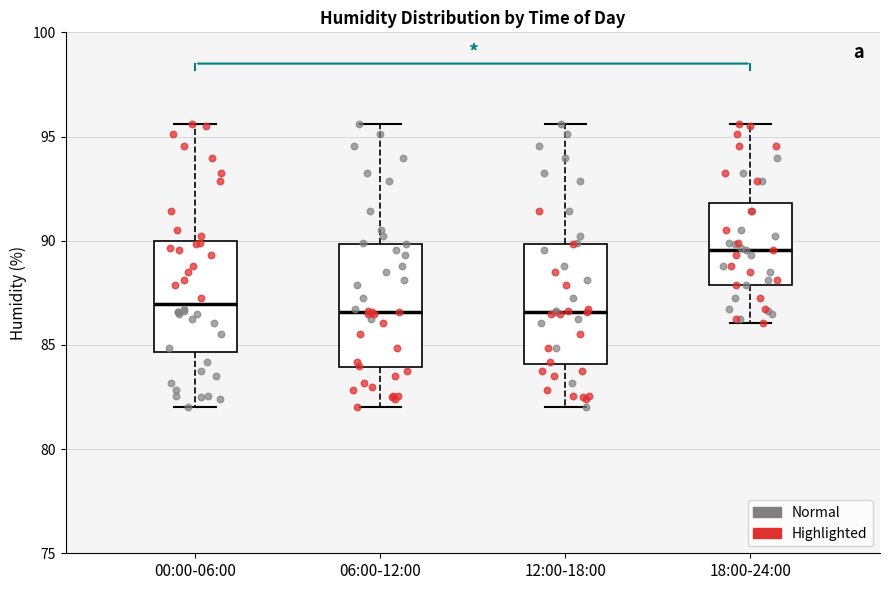

Reading left to right, transcribe this box plot: for each box, give where its median line is, the range the box spans, and where its two whiskers end, as read against the y-axis. The values are not printed on the chart, so give them approximately, as read against the axis.

00:00-06:00: median 87.0, box 84.5 to 90.0, whiskers 82.0 to 95.5
06:00-12:00: median 86.5, box 84.0 to 90.0, whiskers 82.0 to 95.5
12:00-18:00: median 86.5, box 84.0 to 90.0, whiskers 82.0 to 95.5
18:00-24:00: median 89.5, box 88.0 to 92.0, whiskers 86.0 to 95.5